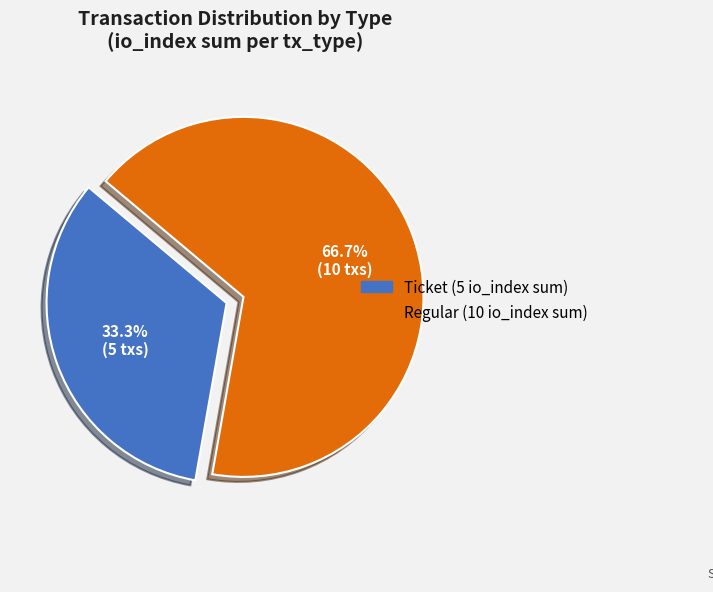

To the nearest percent, what is the difference between the largest and smallest slice percentages?

33%